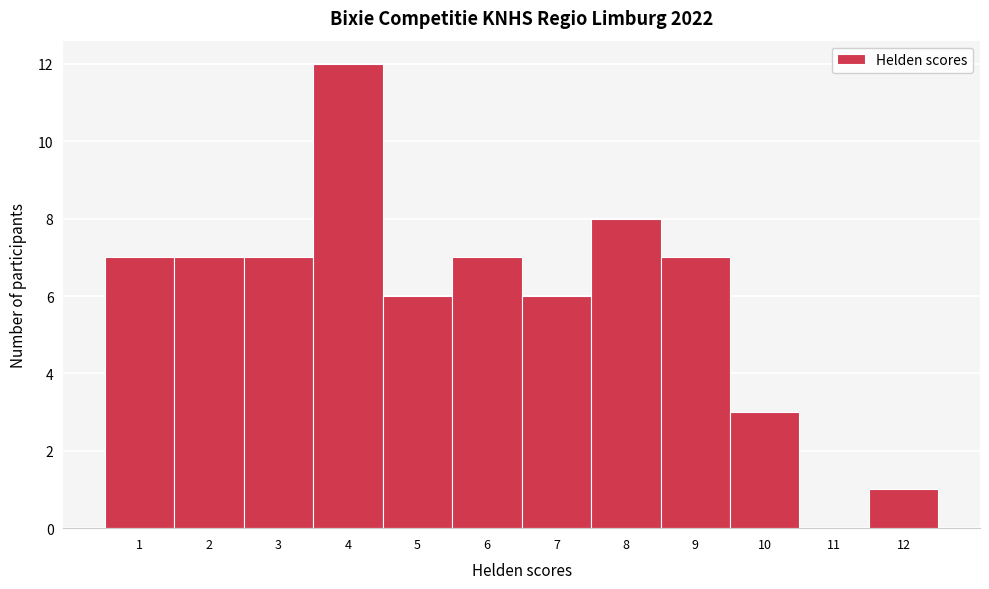

Reading left to right, what are all the values shown in this chart?

1=7	2=7	3=7	4=12	5=6	6=7	7=6	8=8	9=7	10=3	11=0	12=1